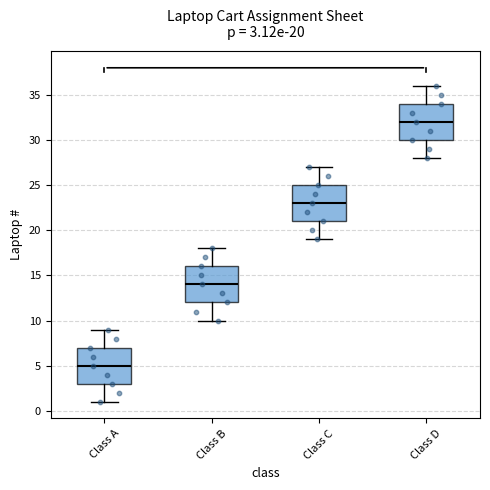

Which box's median line is the highest?

Class D